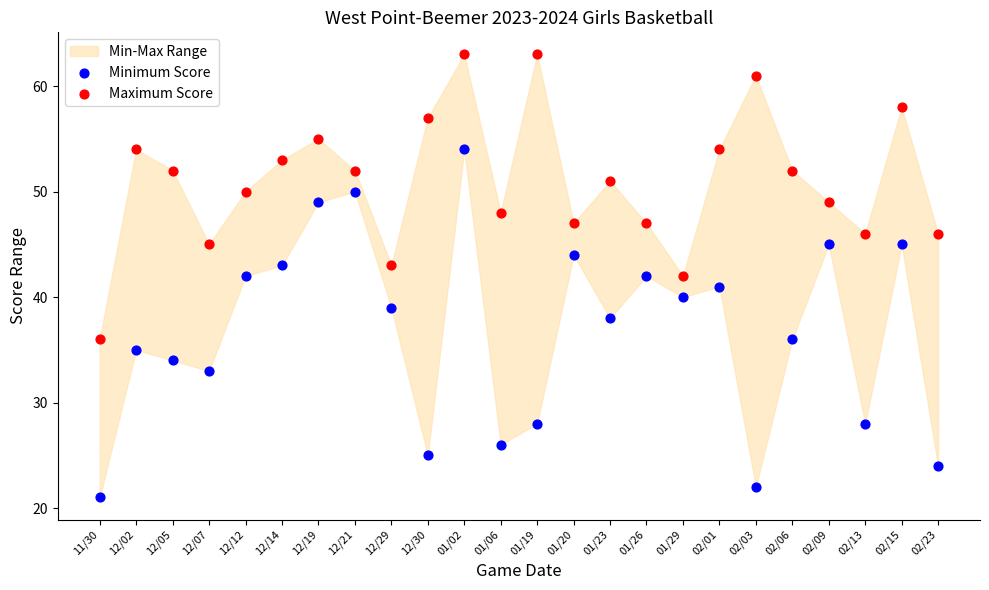

Across all data points, what is the range of Y values (max minus min)?

42